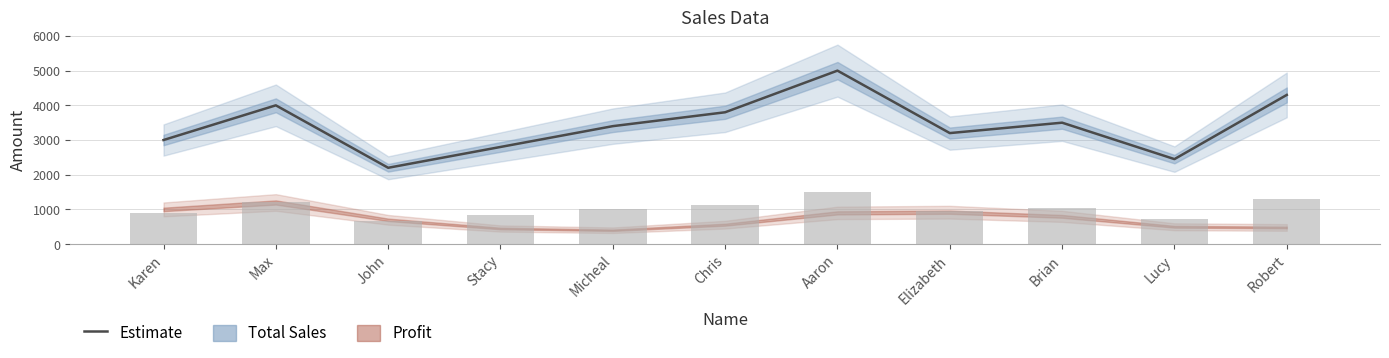

The chart shows a value of 1867 at Aaron. True or false?

False